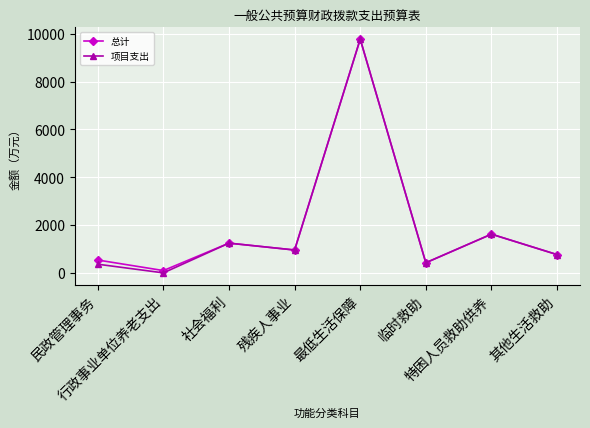

What is the greatest value displayed?

9771.8